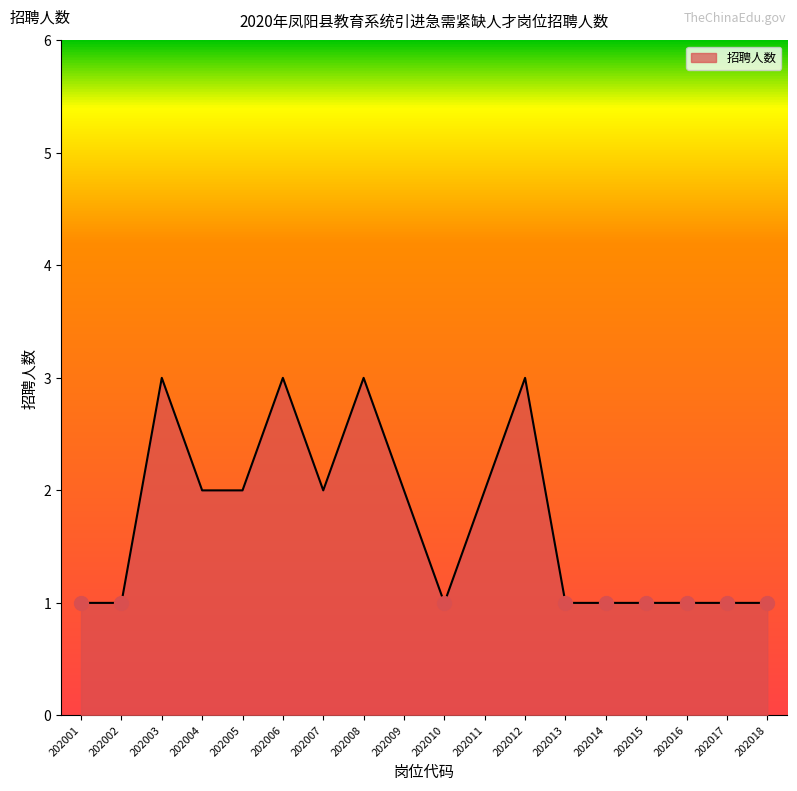

Which has a higher value, 202008 or 202009?

202008